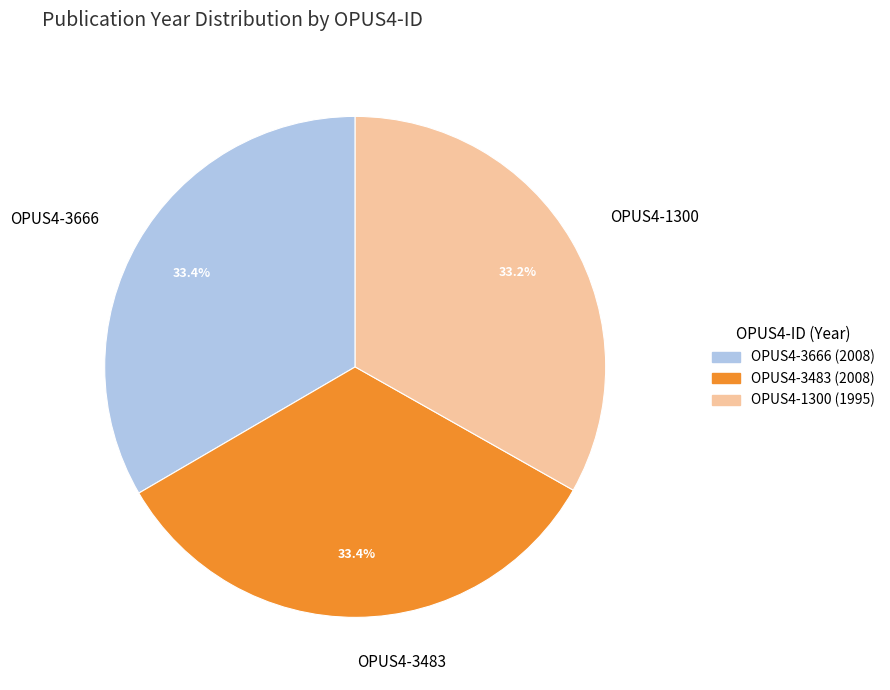

Is there a majority slice in this chart?

No